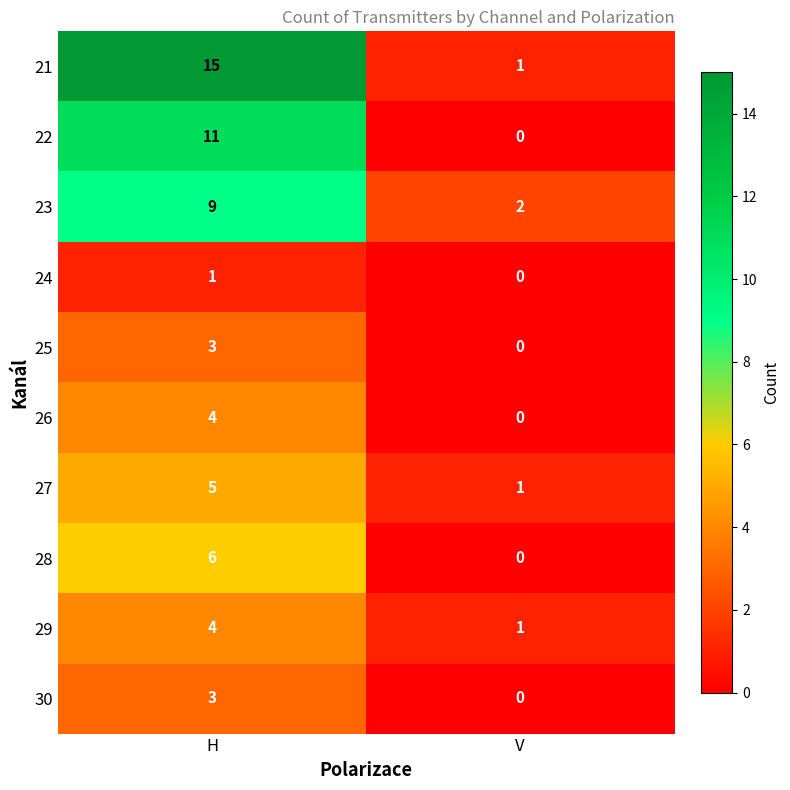

Reading right to left, transcribe all the data shown in this chart.

21: V=1	H=15
22: V=0	H=11
23: V=2	H=9
24: V=0	H=1
25: V=0	H=3
26: V=0	H=4
27: V=1	H=5
28: V=0	H=6
29: V=1	H=4
30: V=0	H=3